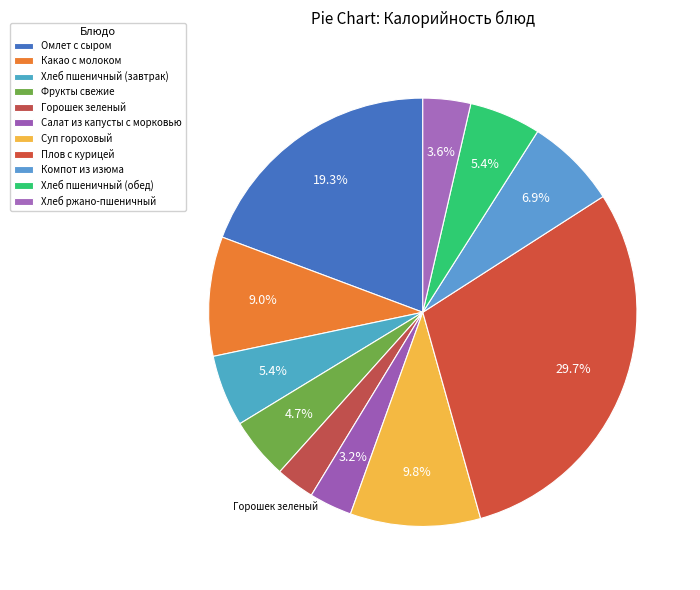

What is the largest slice in the pie chart?

Плов с курицей